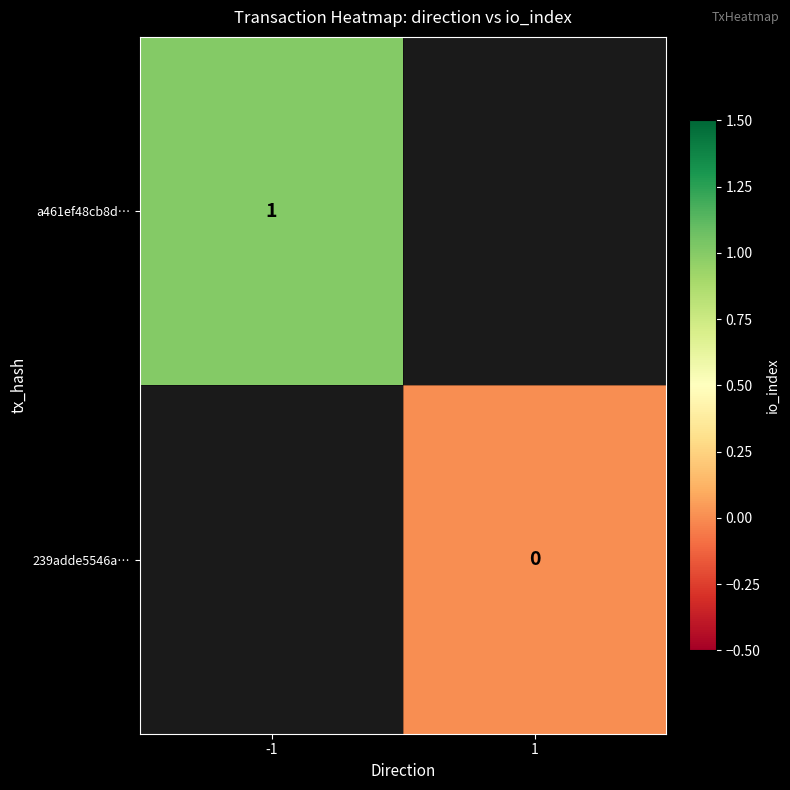

True or false: a461ef48cb8d… has a value of 0 at -1.

False